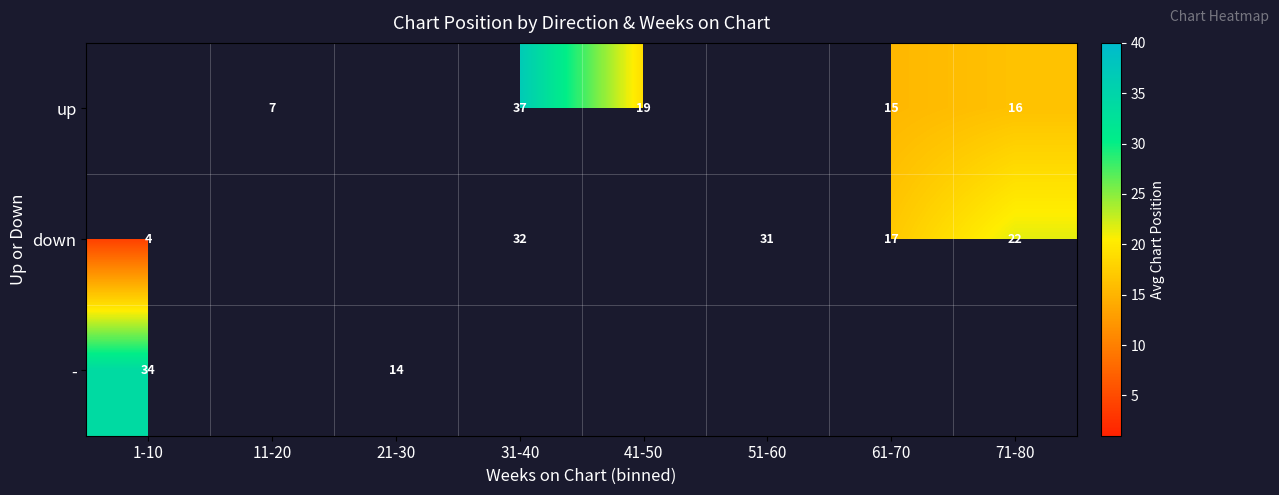

Is it true that down equals 31 at 51-60?

True